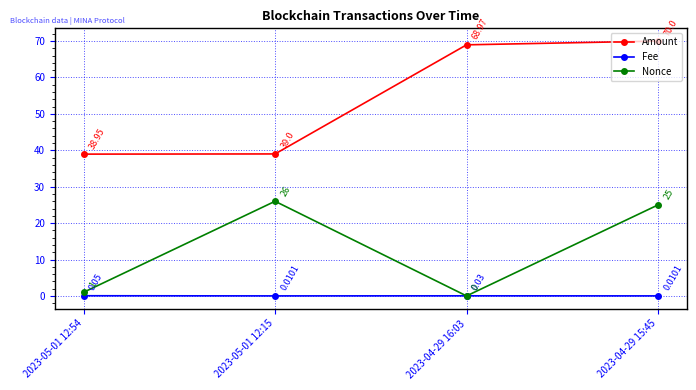

What position from the left is 2023-05-01 12:15?

2